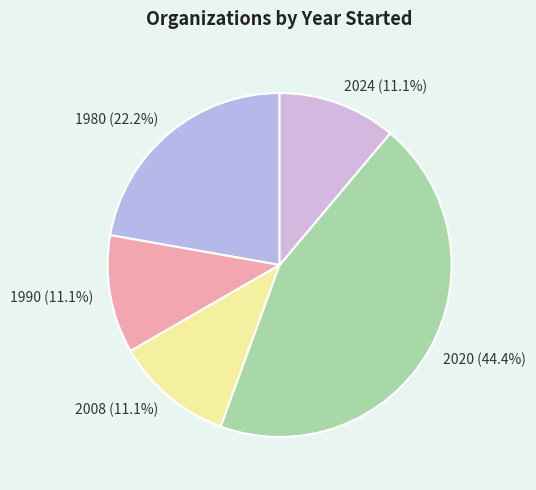

Is the sum of 2024 (11.1%) and 1980 (22.2%) greater than half?

No